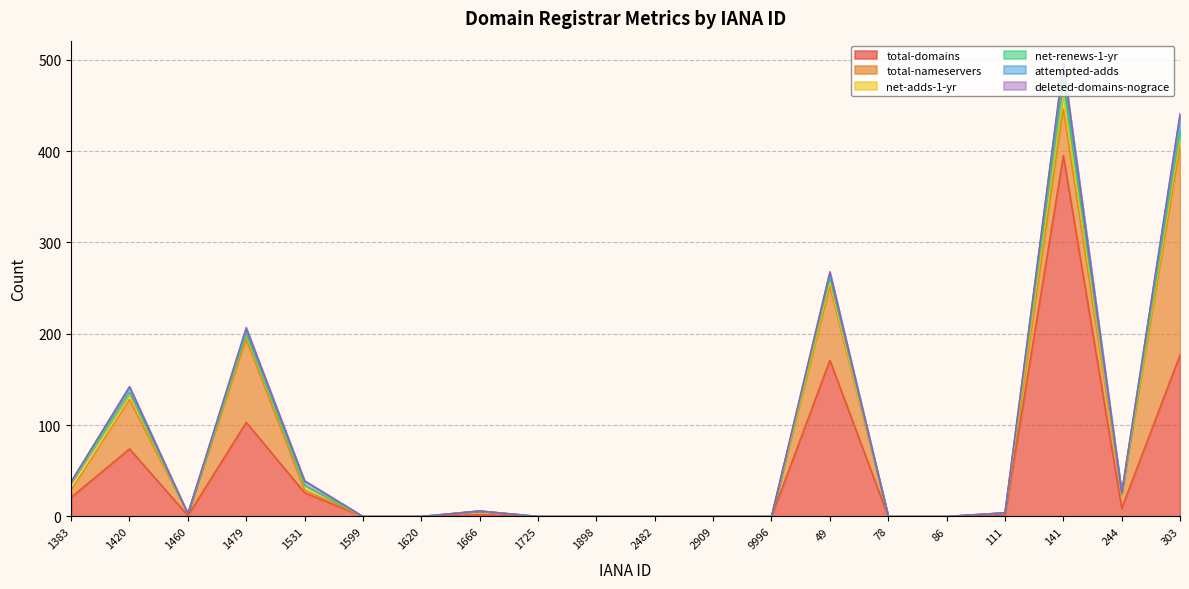

What is the label of the 11th point from the left?

2482